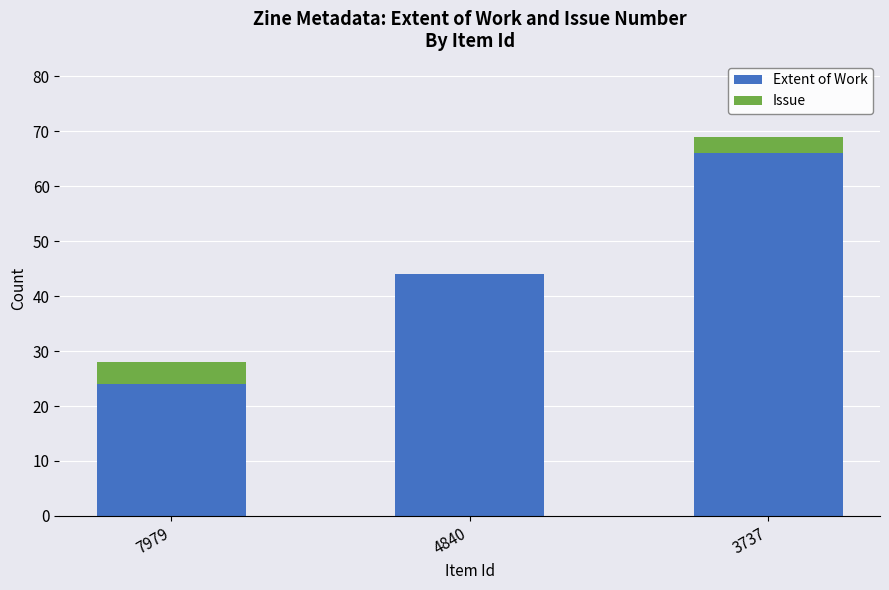

What is the total value across all series at 7979?

28